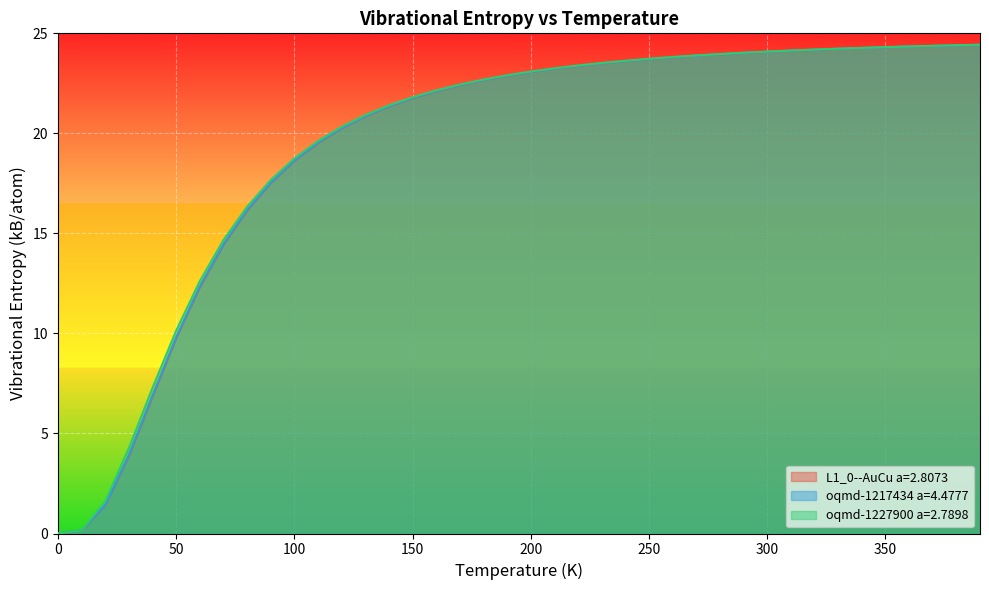

Between 150.0 and 320.0, which is larger?

320.0